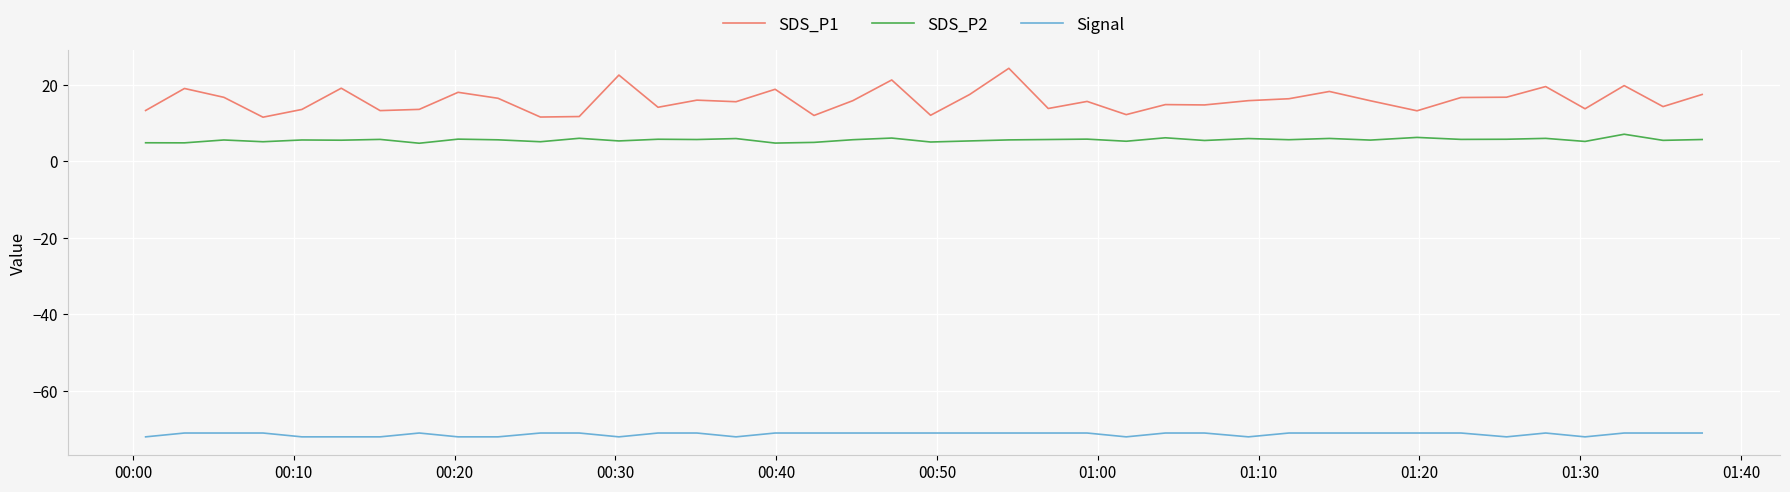

List the series in order of their peak value, lowest first.

Signal, SDS_P2, SDS_P1